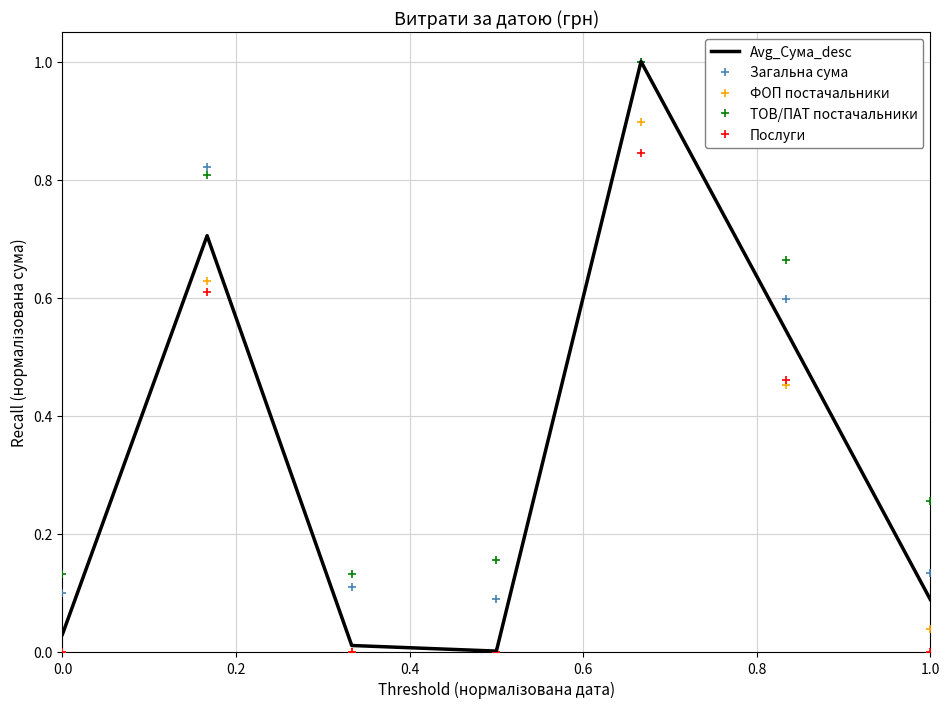

What is the greatest value displayed?

1.0